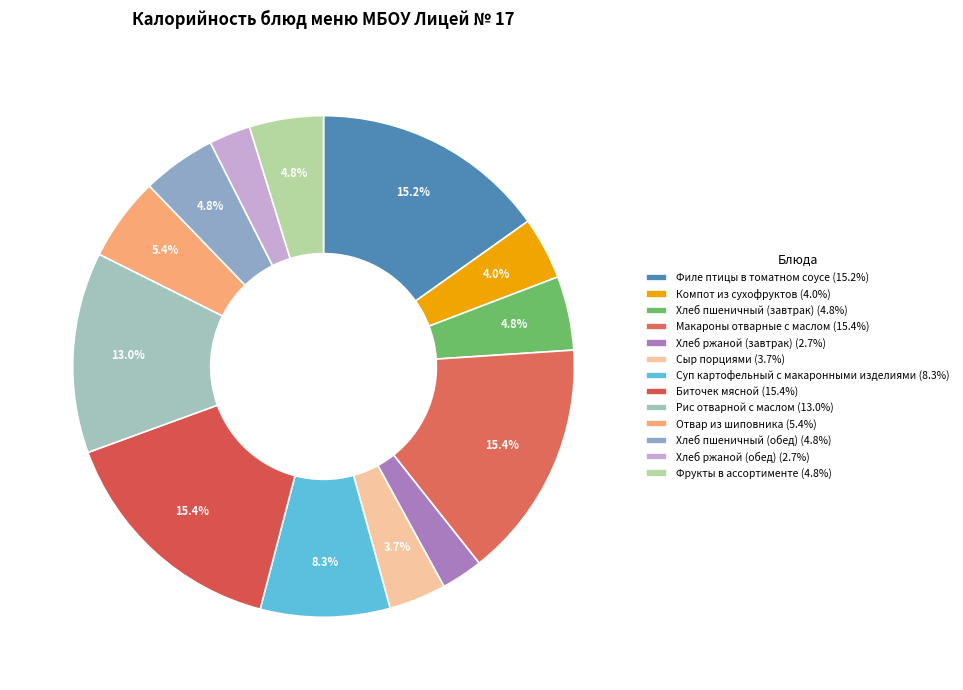

To the nearest percent, what is the difference between the largest and smallest slice percentages?

13%